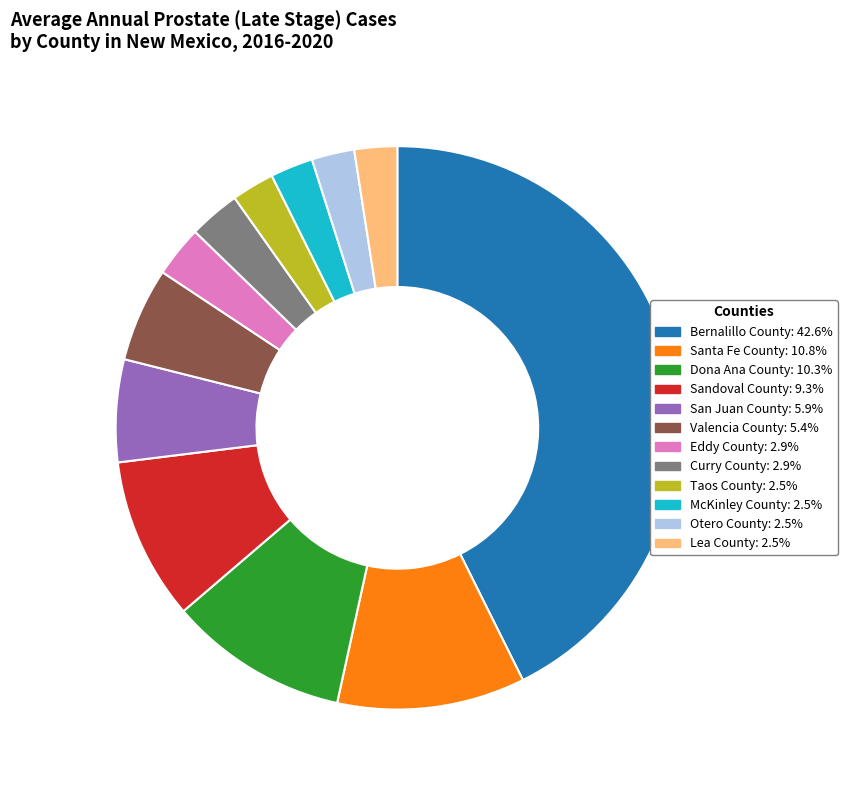

Does Lea County represent more than half of the total?

No